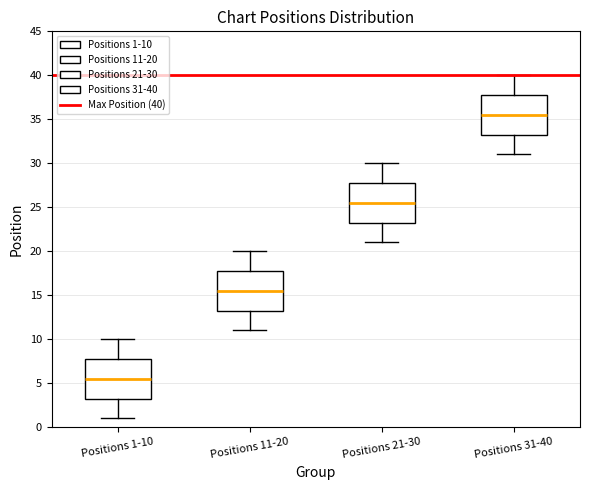

Which box's median line is the highest?

Positions 31-40